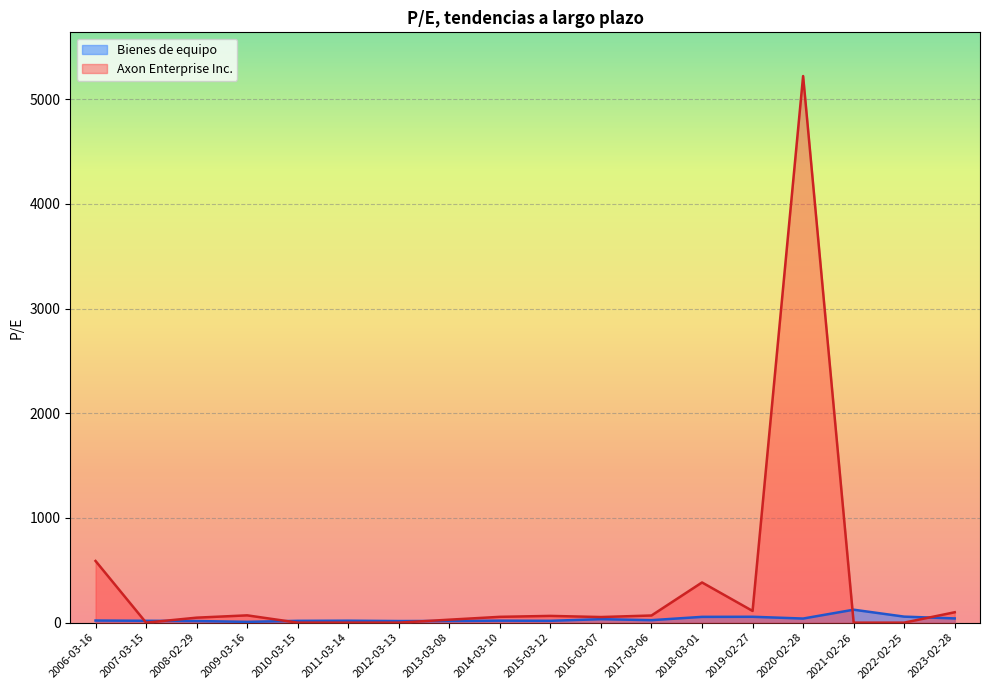

How many lines are shown in the chart?

2